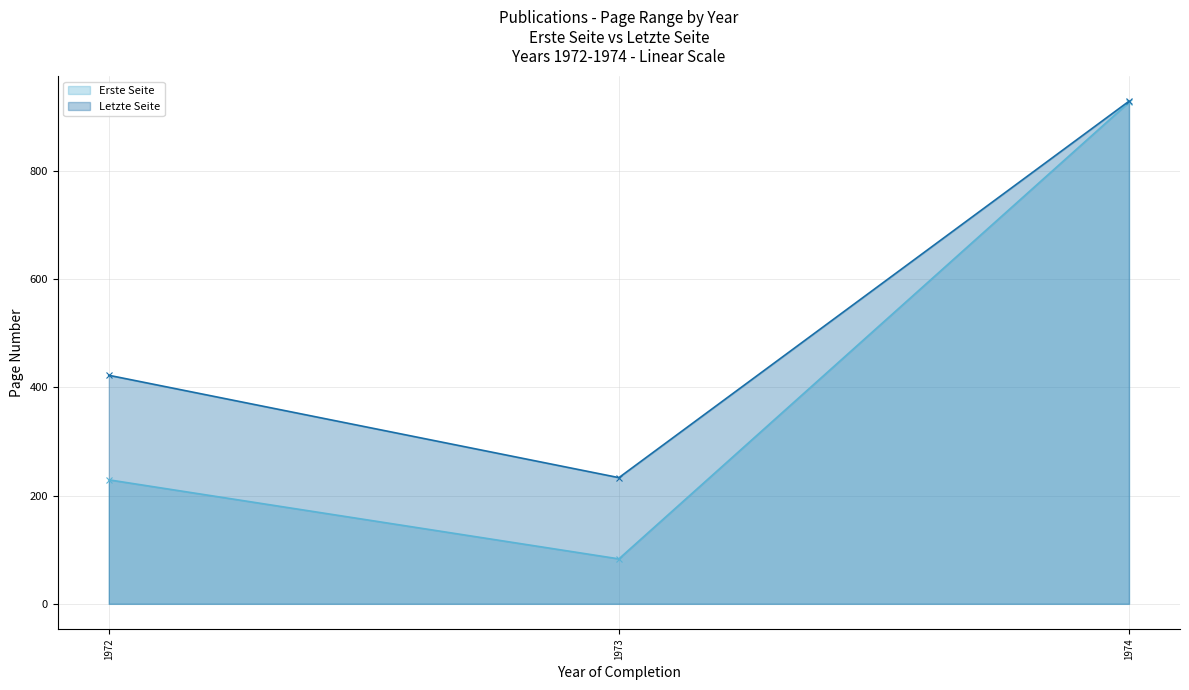

What is the spread (max minus min) of values at 1973?

150